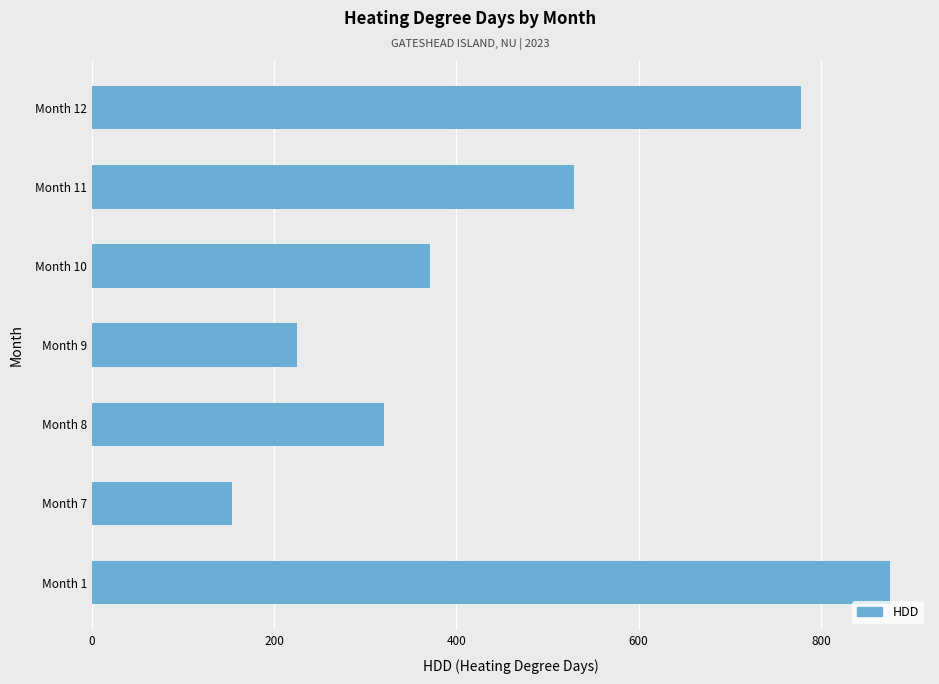

Reading bottom to top, what are all the values shown in this chart?

875.9	154.1	320.7	224.9	370.6	528.6	778.5